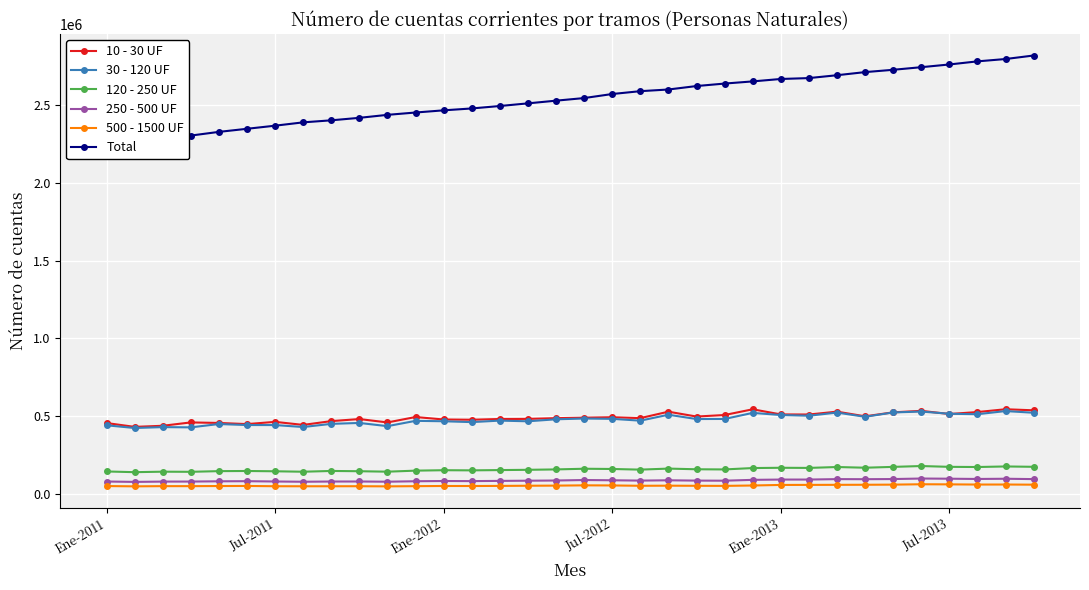

What is the difference between the maximum and minimum values in the 500 - 1500 UF series?

13497